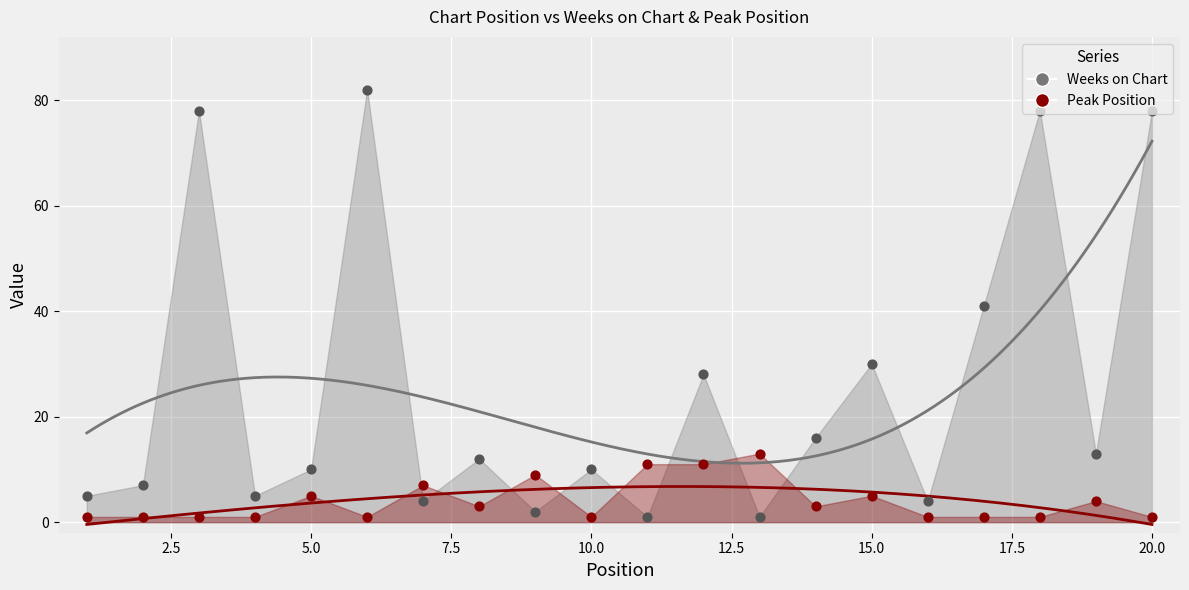

Which series reaches the maximum Y coordinate?

Weeks on Chart